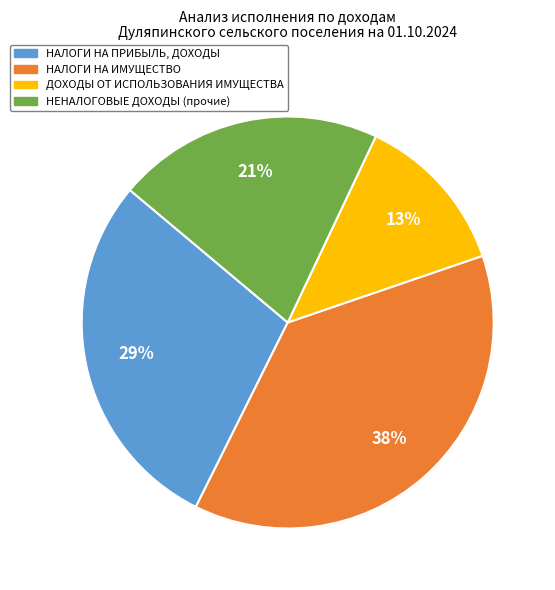

The НЕНАЛОГОВЫЕ ДОХОДЫ (прочие) slice represents 11% of the pie. True or false?

False